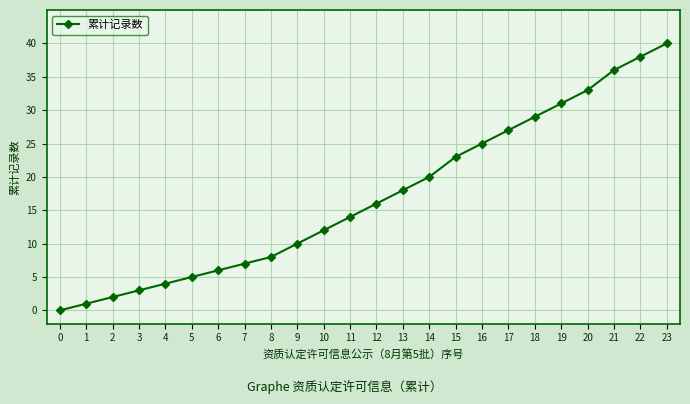

What is the sum of all values?

408